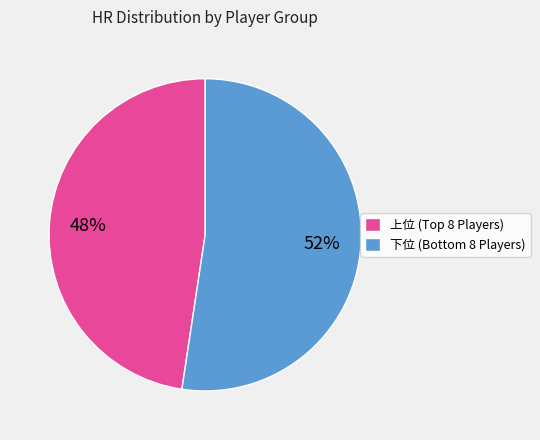

Which category has the biggest portion of the pie?

下位 (Bottom 8 Players)